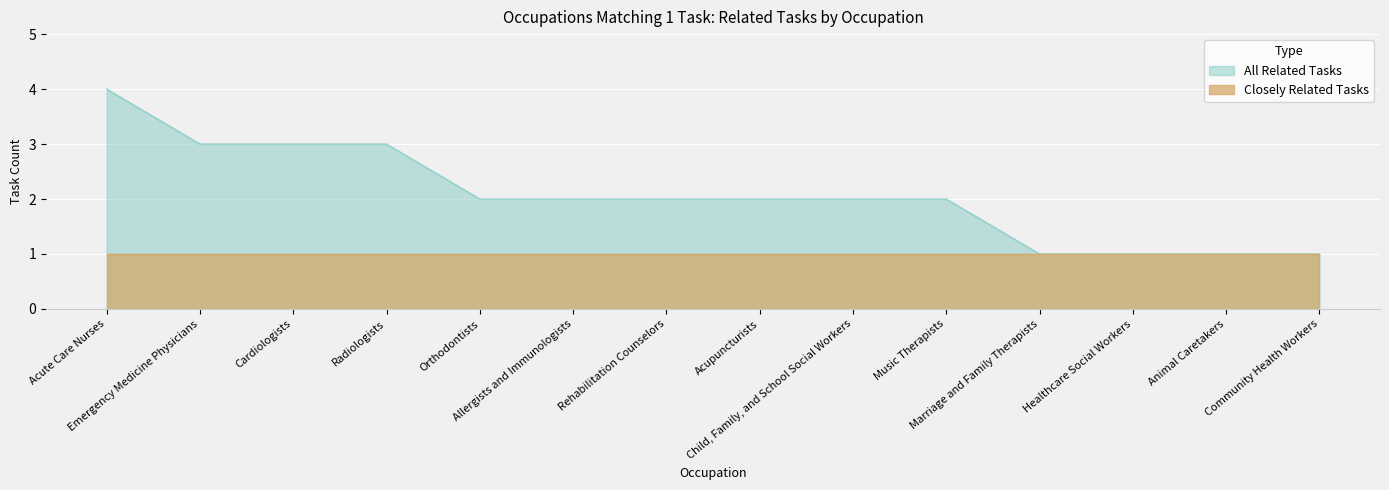

Rank the categories by value from highest to lowest.

Acute Care Nurses, Emergency Medicine Physicians, Cardiologists, Radiologists, Orthodontists, Allergists and Immunologists, Rehabilitation Counselors, Acupuncturists, Child, Family, and School Social Workers, Music Therapists, Marriage and Family Therapists, Healthcare Social Workers, Animal Caretakers, Community Health Workers